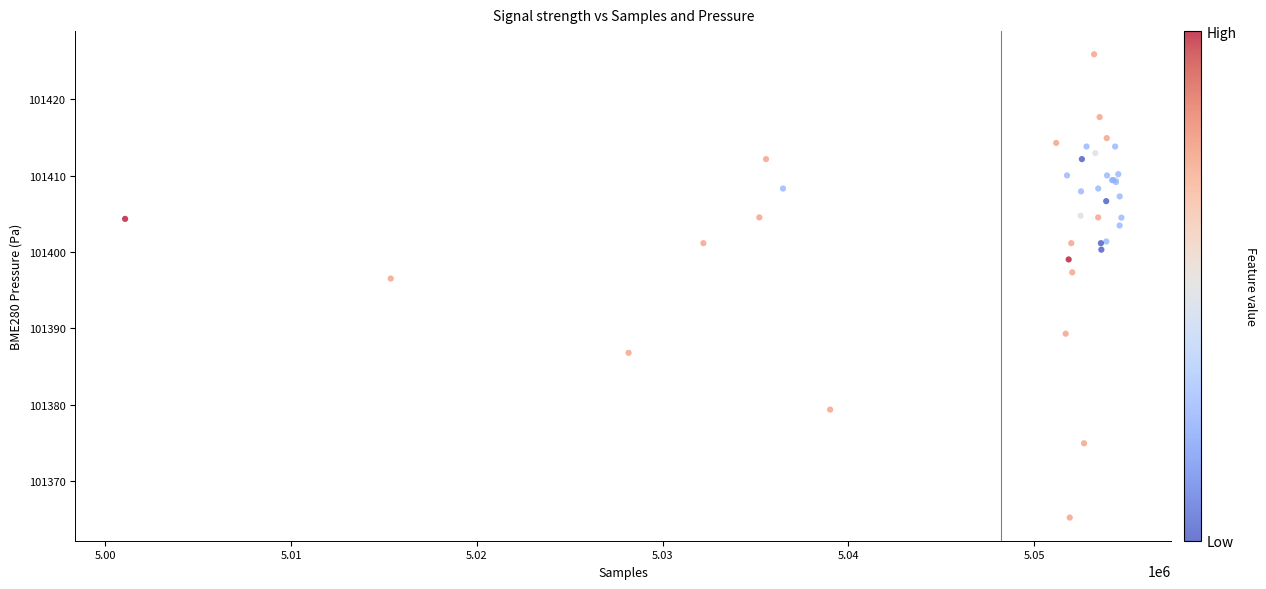

What Y value in the scatter plot is closest to 101395?

101396.5